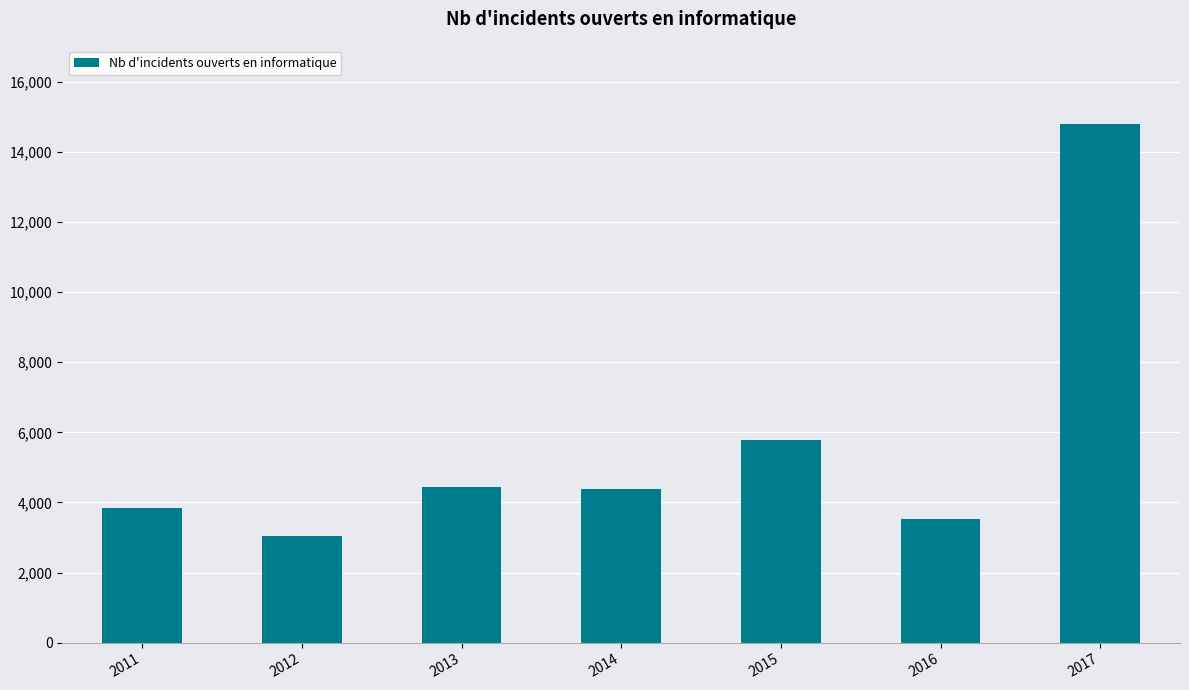

How many bars are there in total?

7